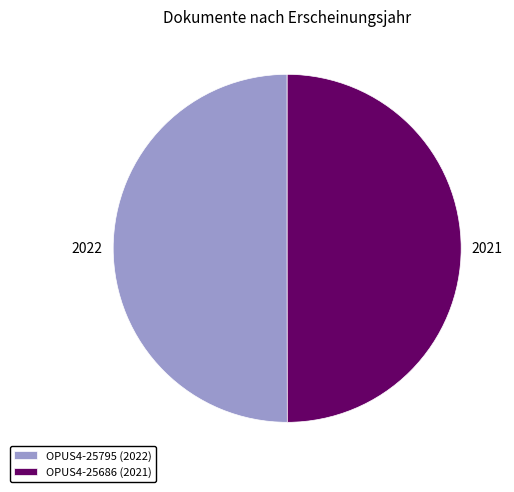

How many segments does this pie chart have?

2